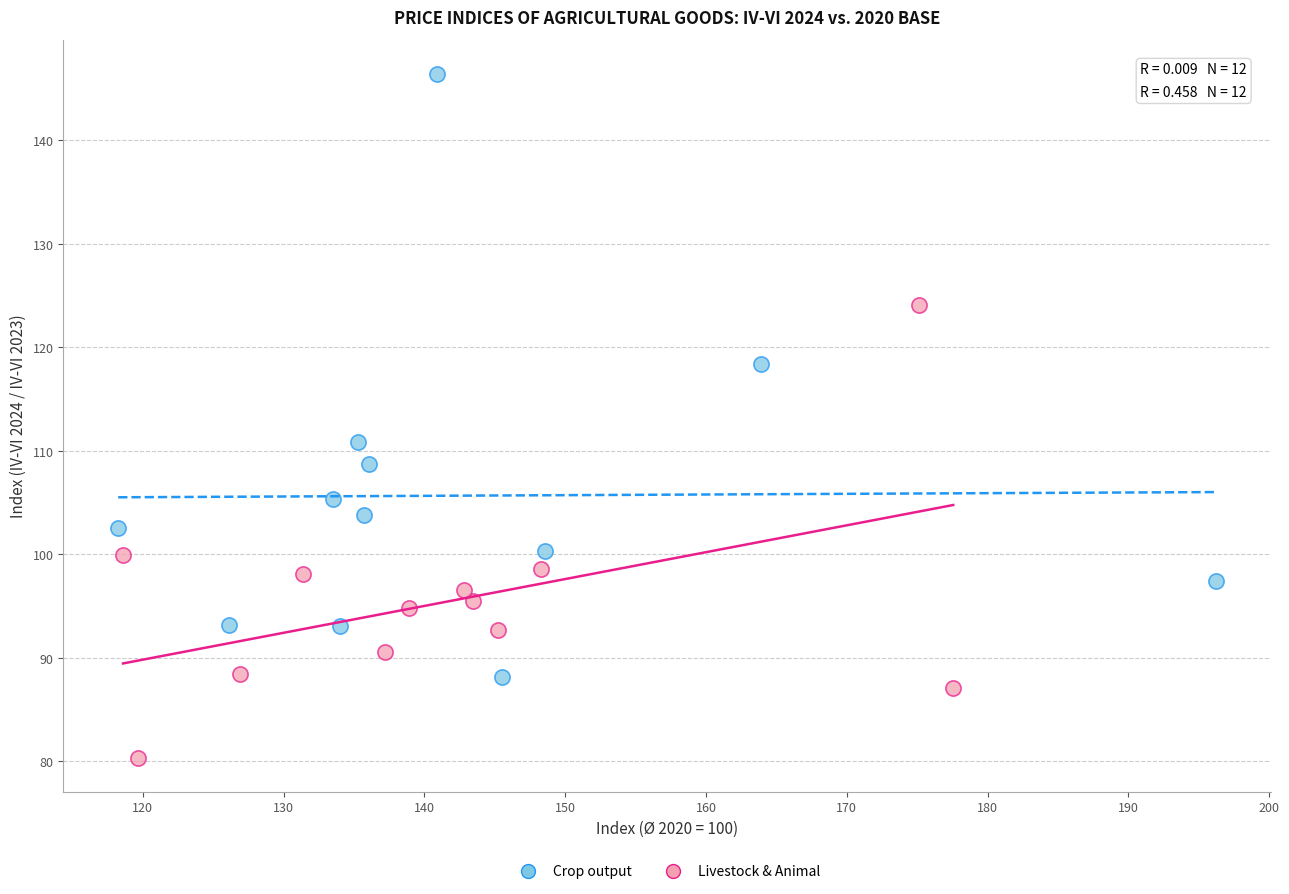

Which series reaches the maximum Y coordinate?

Crop output